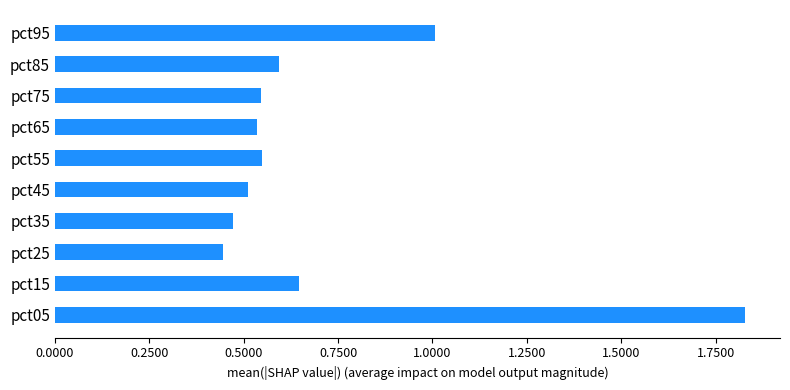

The value at pct75 is 0.8. True or false?

False